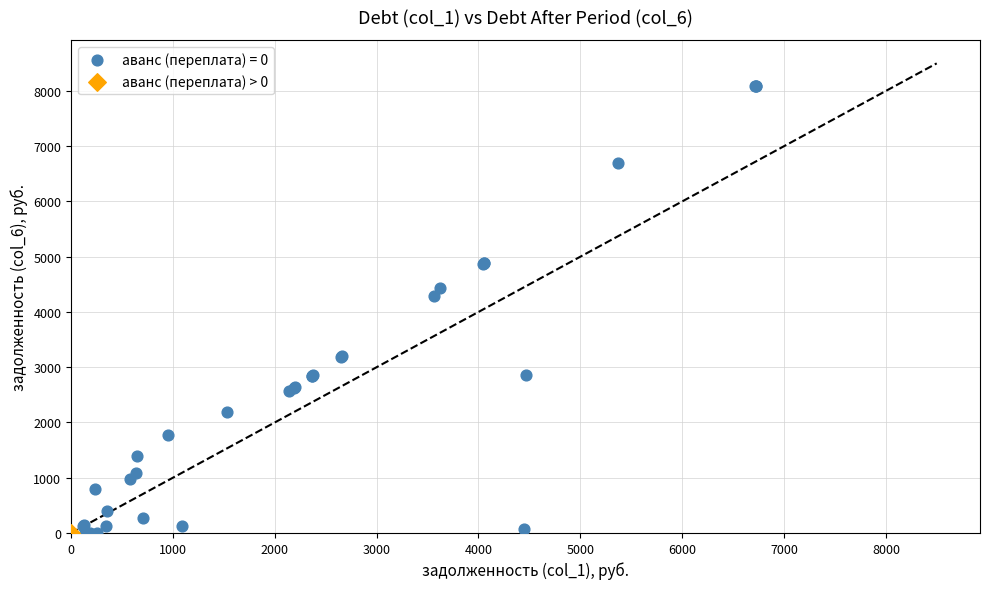

What are all the series names shown in the legend?

аванс (переплата) = 0, аванс (переплата) > 0